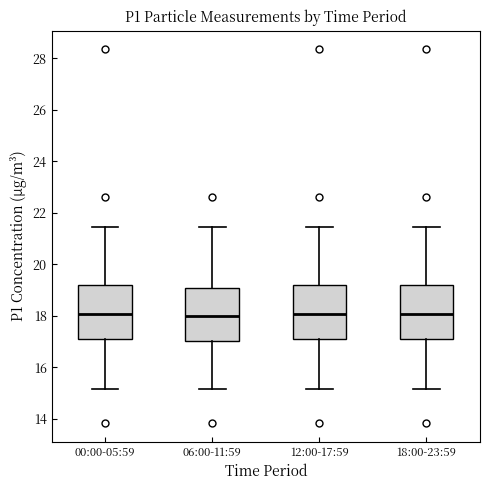

Where is the lower edge of the box for 06:00-11:59 on the y-axis? The values are not printed on the chart, so give them approximately, as read against the axis.

17.0